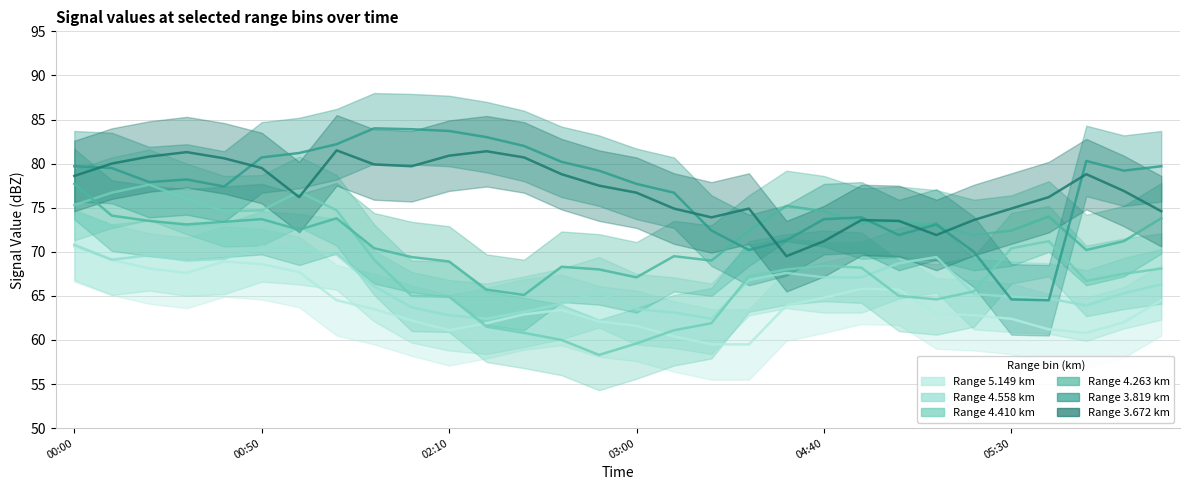

Which series has the largest total across all categories?

3.672